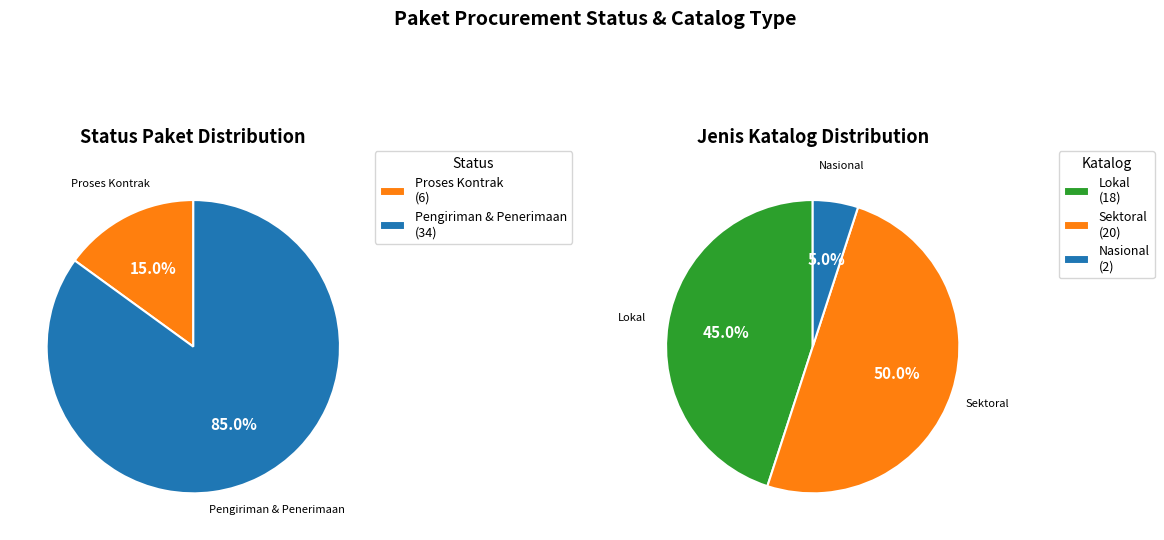

Is the sum of 39 and 25 greater than half?

No